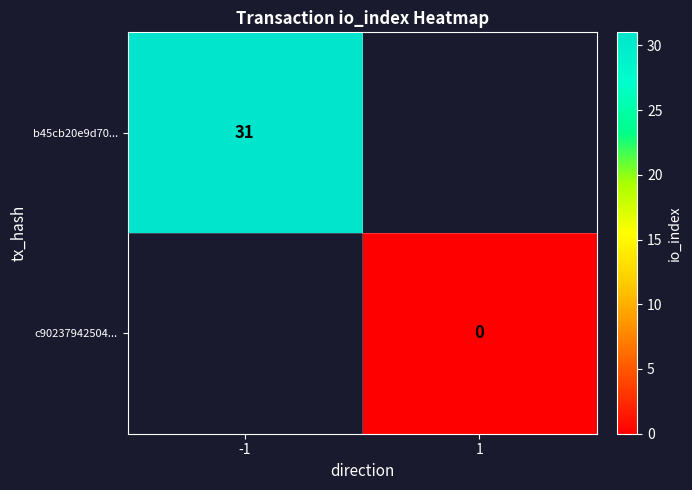

What is the maximum value shown in the chart?

31.0